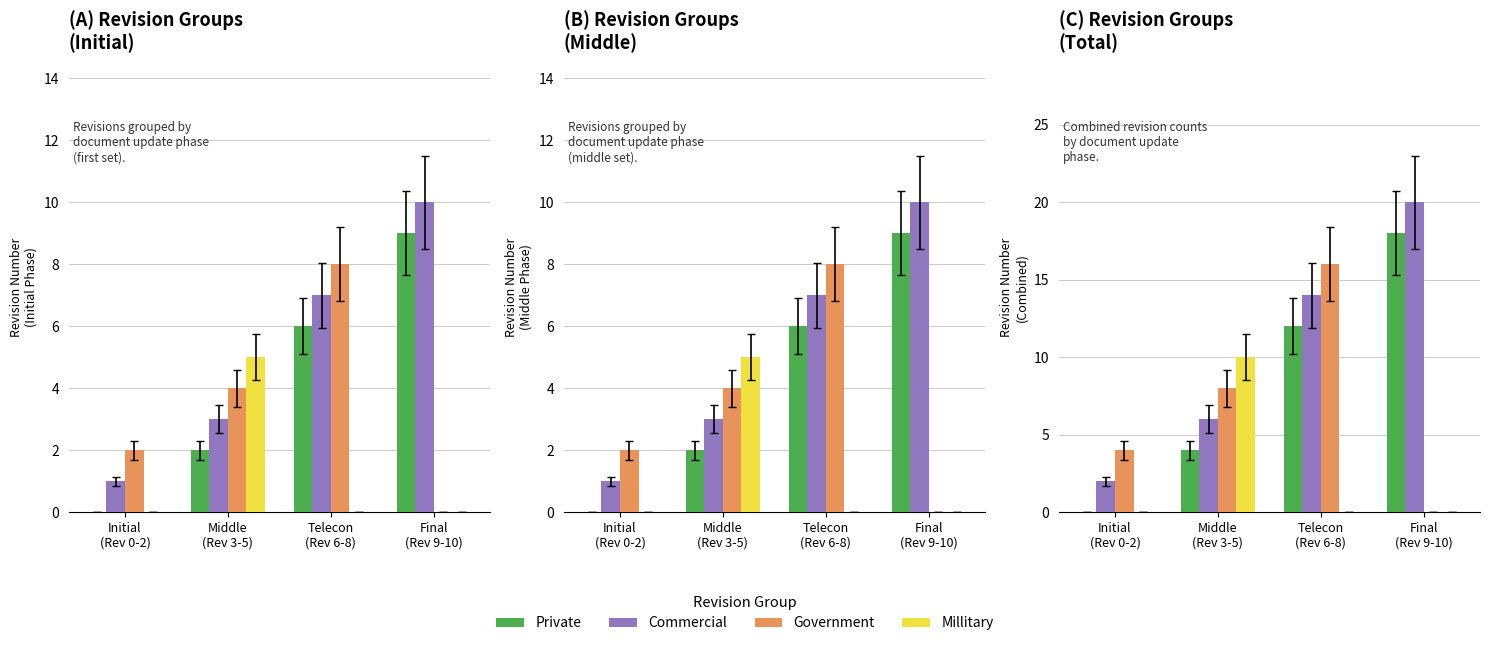

Which series changed the most between Telecon
(Rev 6-8) and Final
(Rev 9-10)?

Government